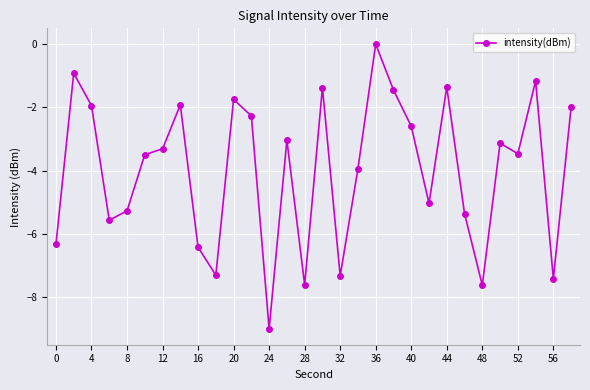

What is the difference between the maximum and second lowest values?

7.6